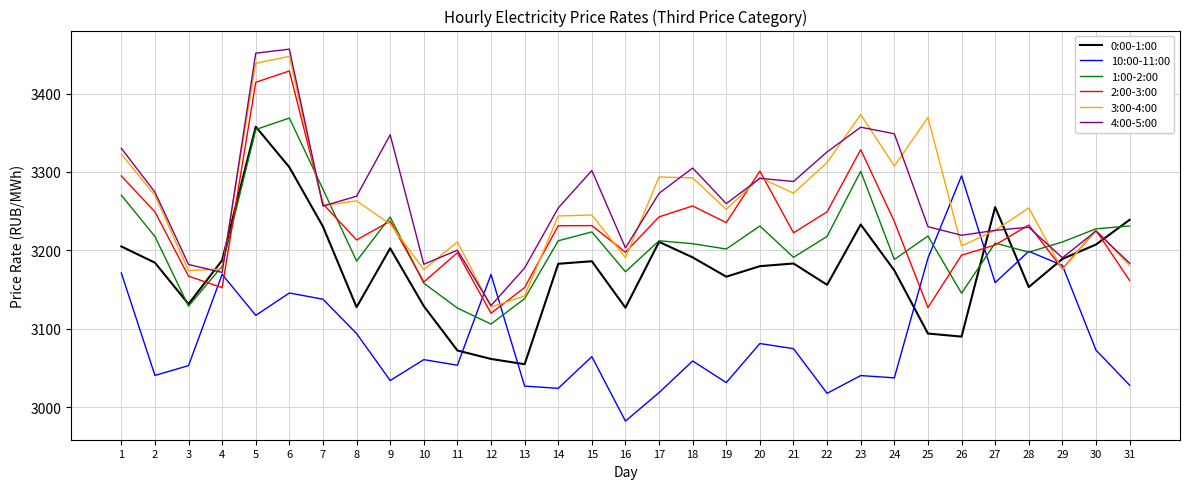

Which series changed the most between 5 and 16?

4:00-5:00